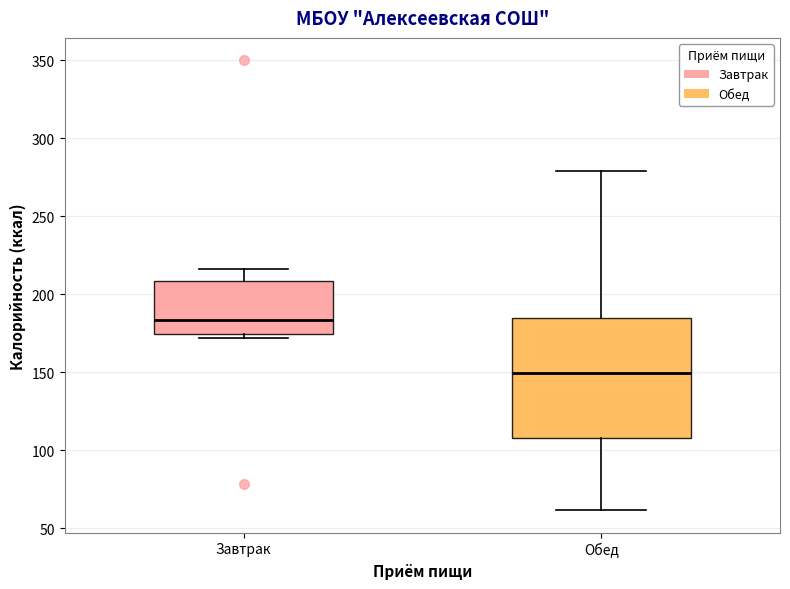

Which box is the tallest, from its lower edge to its upper edge?

Обед